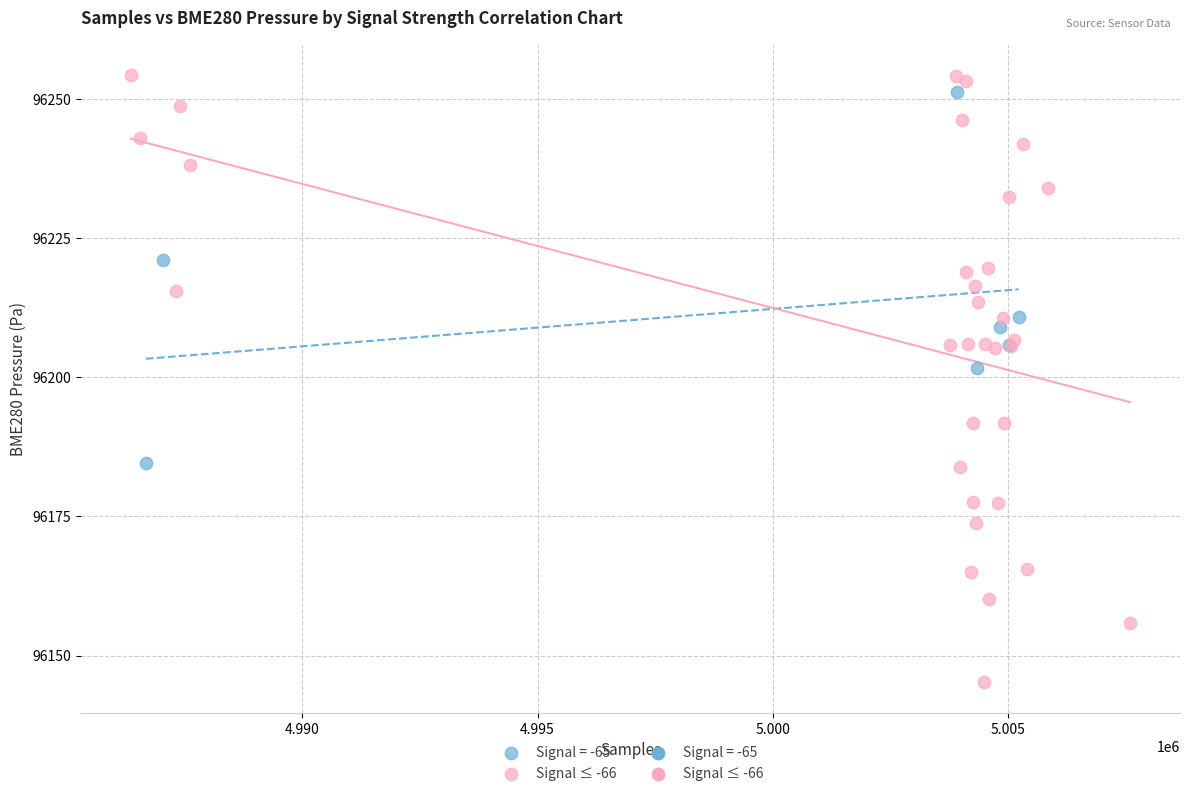

Which series has the largest Y range (max minus min)?

Signal ≤ -66